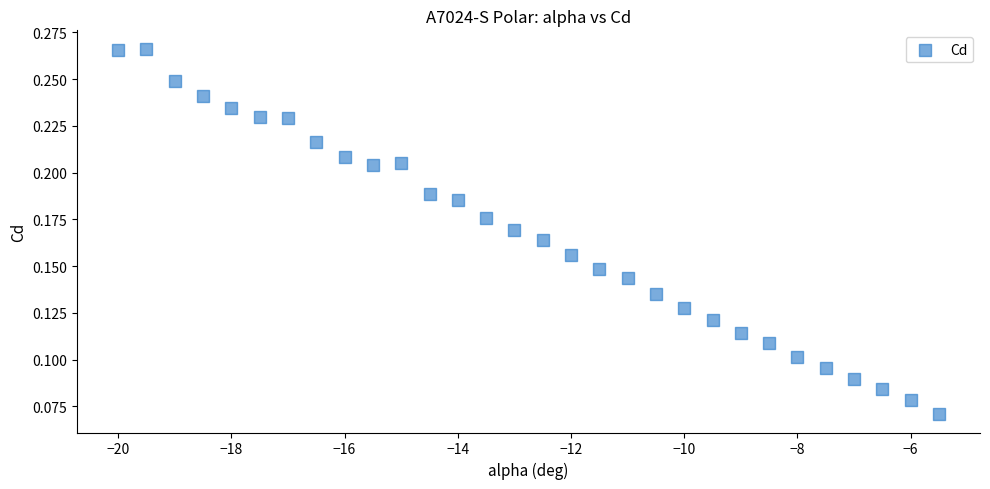

What is the range of X values (max minus min)?

14.5